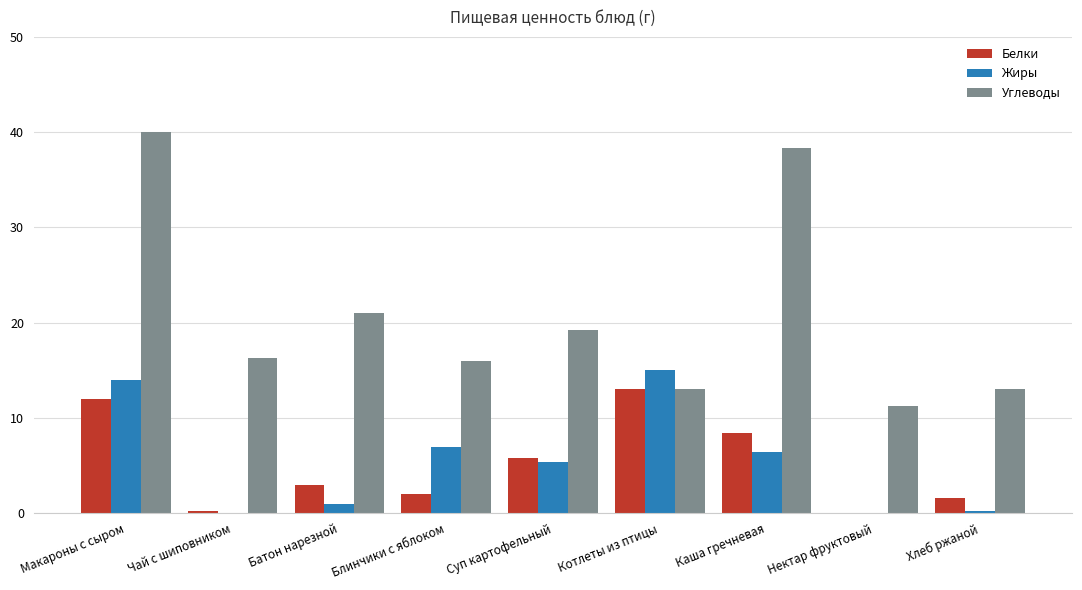

What is the sum of all Жиры values?

49.1